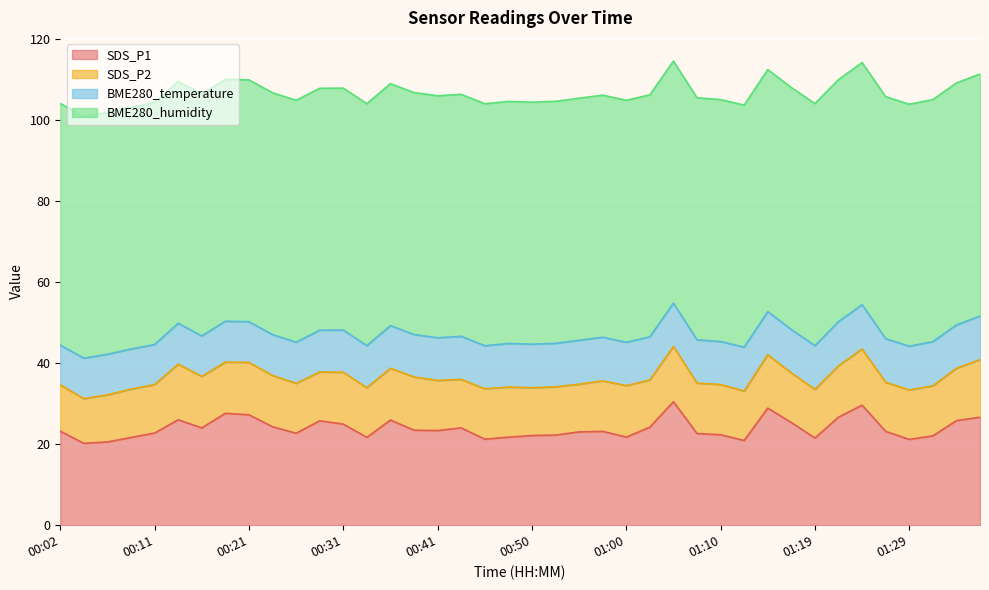

What is the difference between the SDS_P1 values at 01:29 and 01:34?

4.6